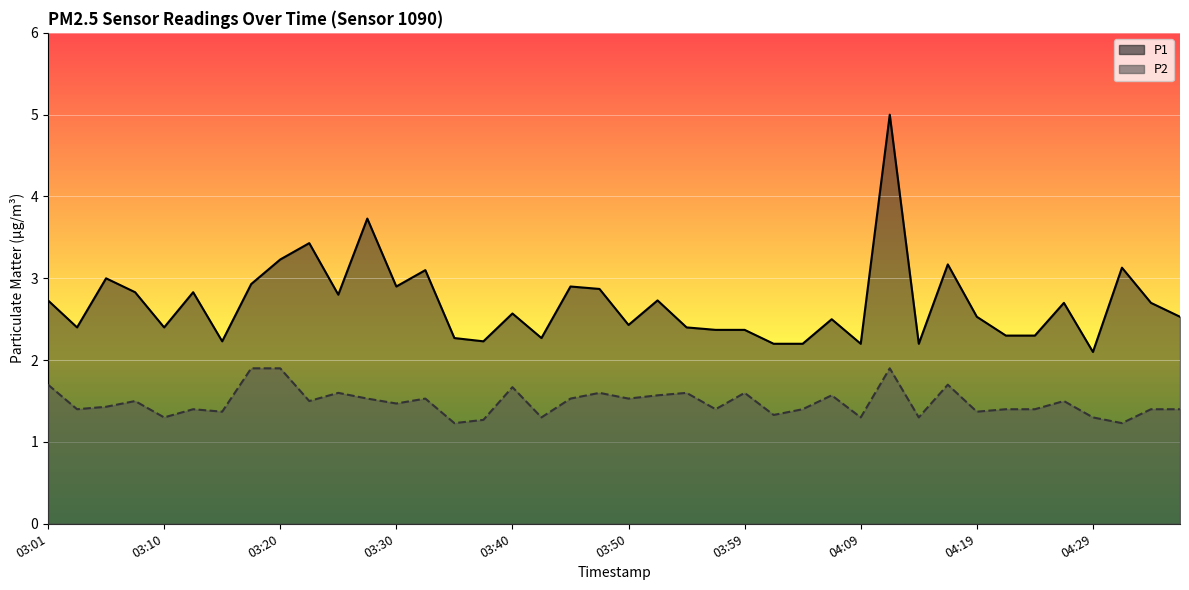

What is the difference between the maximum and minimum values in the P1 series?

2.9